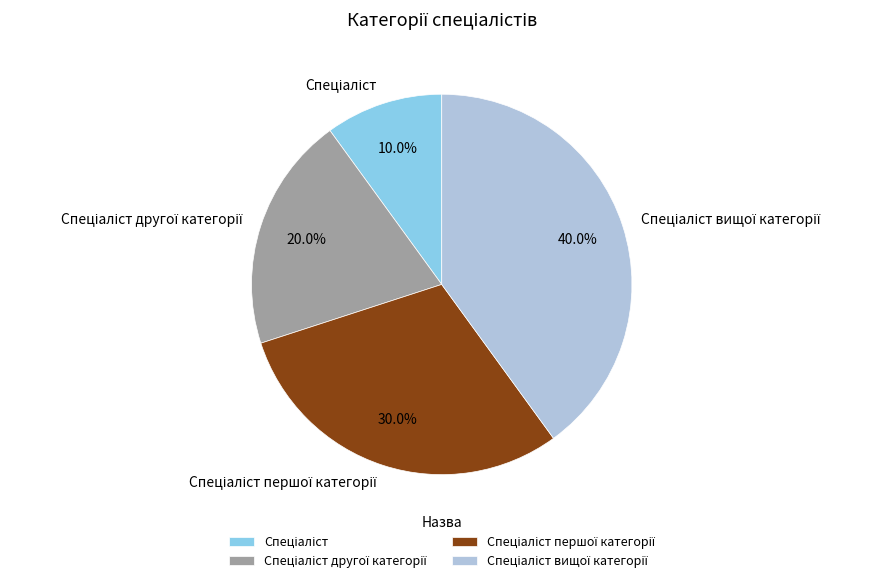

Does any single category account for the majority?

No